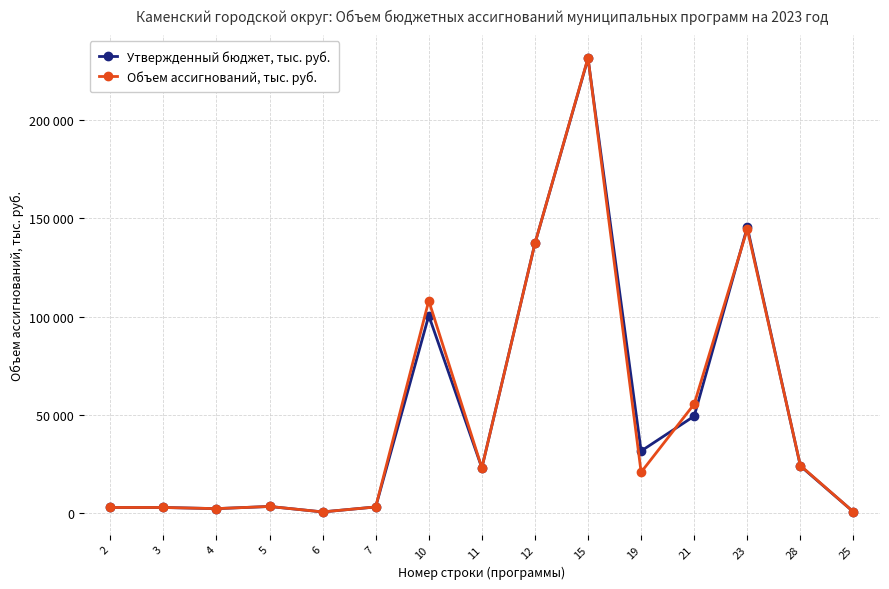

How many interior local peaks does the Утвержденный бюджет, тыс. руб. series have?

4